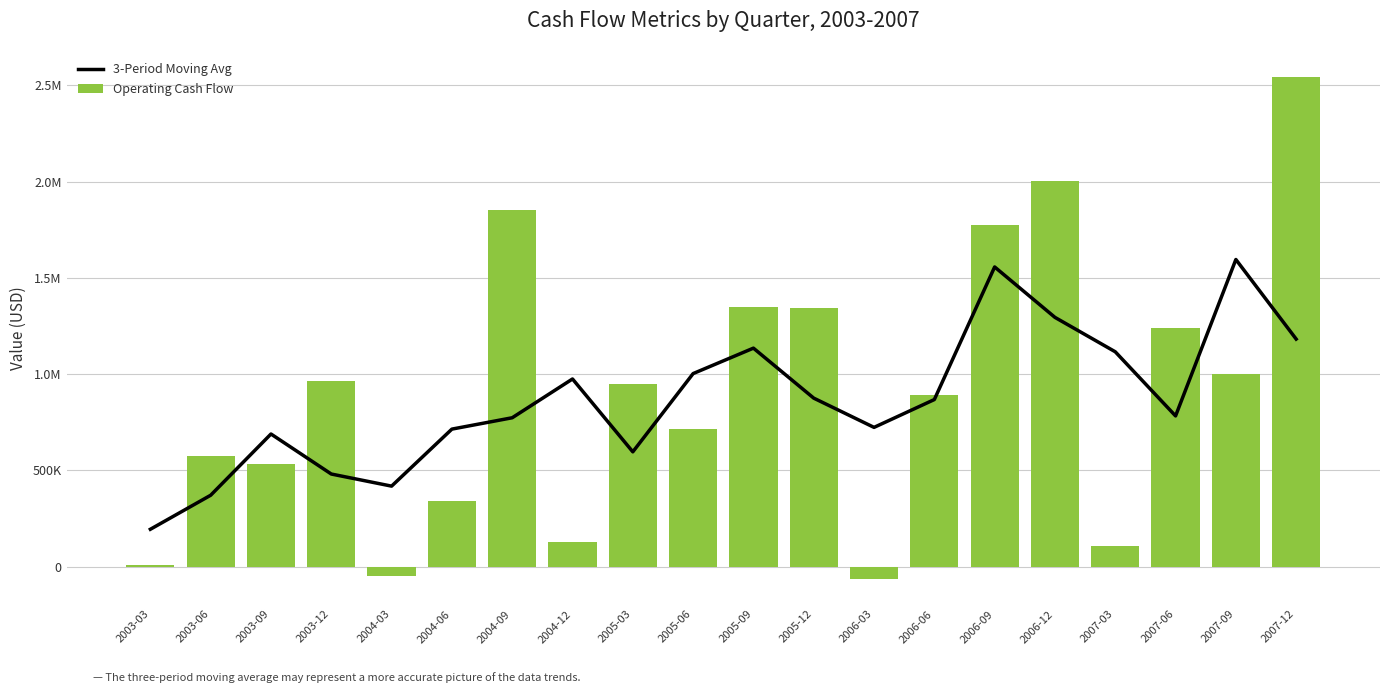

Is it true that 3-Period Moving Avg equals 749448.0 at 2006-09?

False